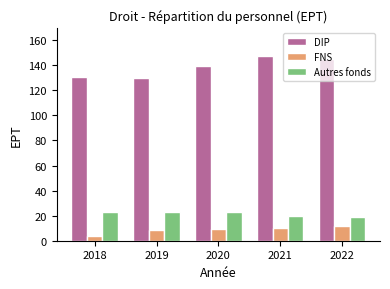

Where is DIP nearest to the value 138?

2020